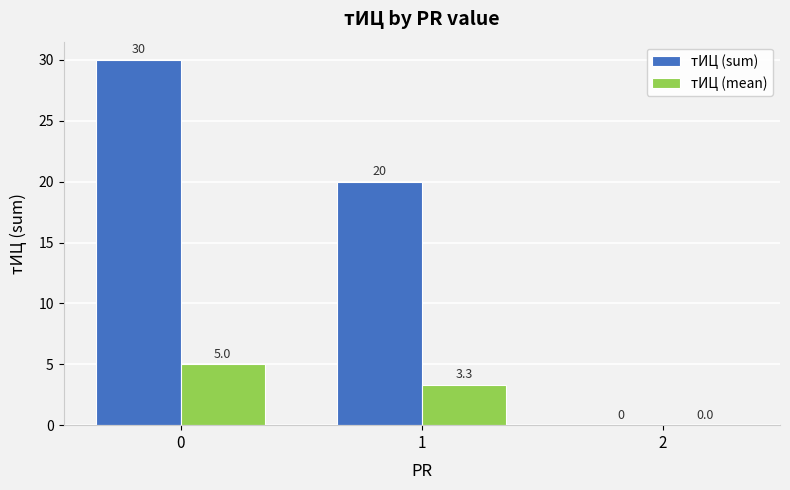

Which series has the largest range (max minus min)?

тИЦ (sum)